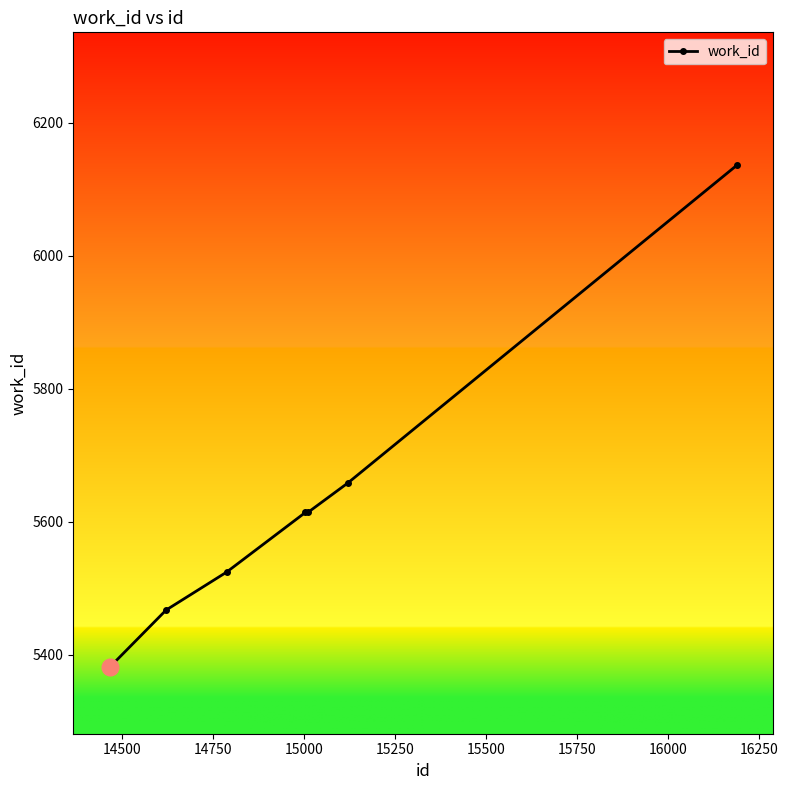

What is the sum of all values?

39394